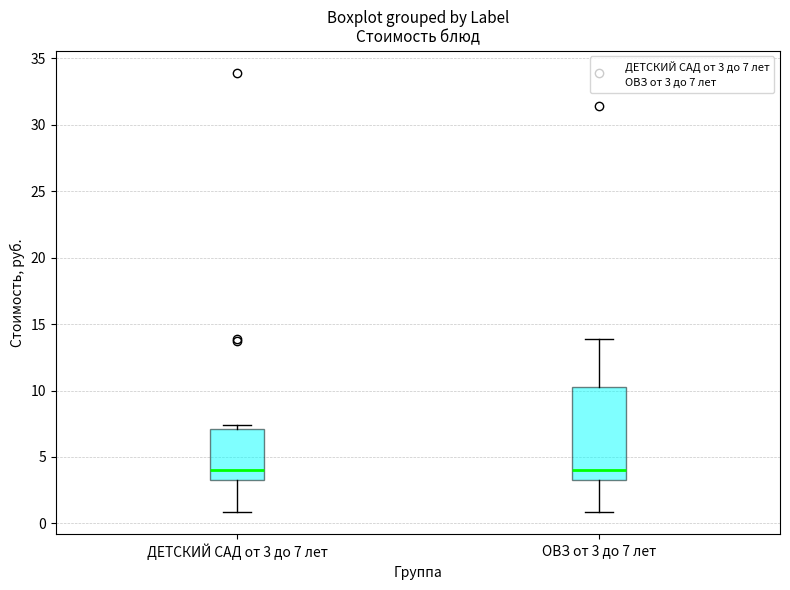

Which box is the tallest, from its lower edge to its upper edge?

ОВЗ от 3 до 7 лет